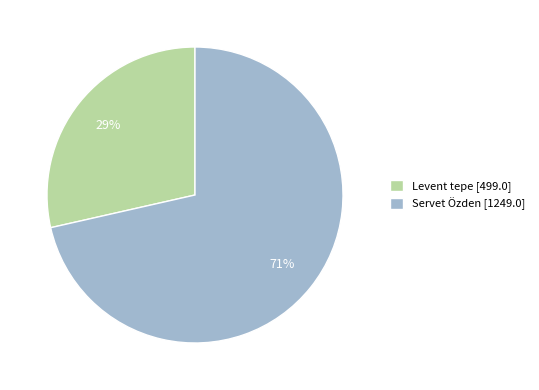

Is the sum of Servet Özden [1249.0] and Levent tepe [499.0] greater than half?

Yes